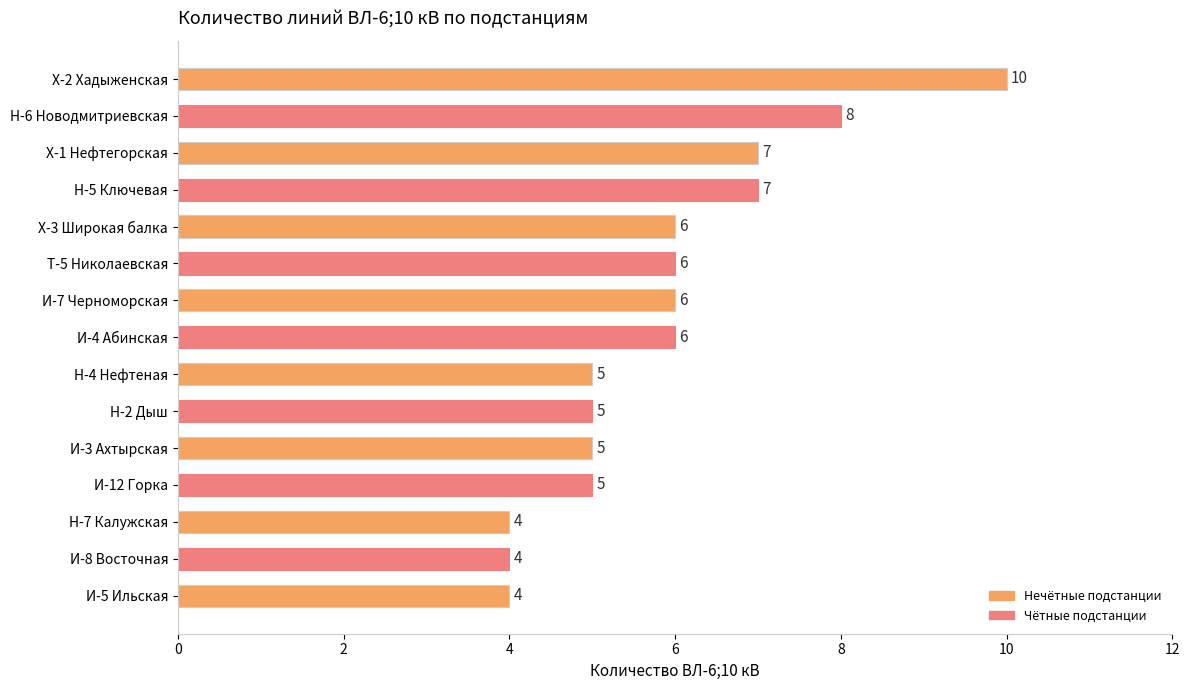

How many values are below 6?

7